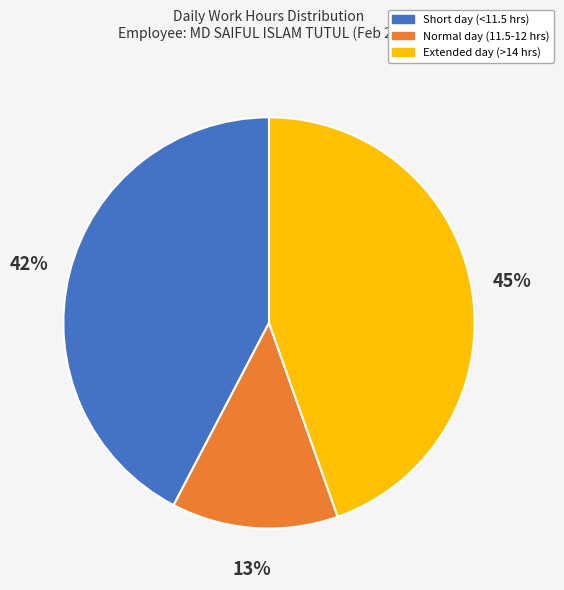

Is there a majority slice in this chart?

No